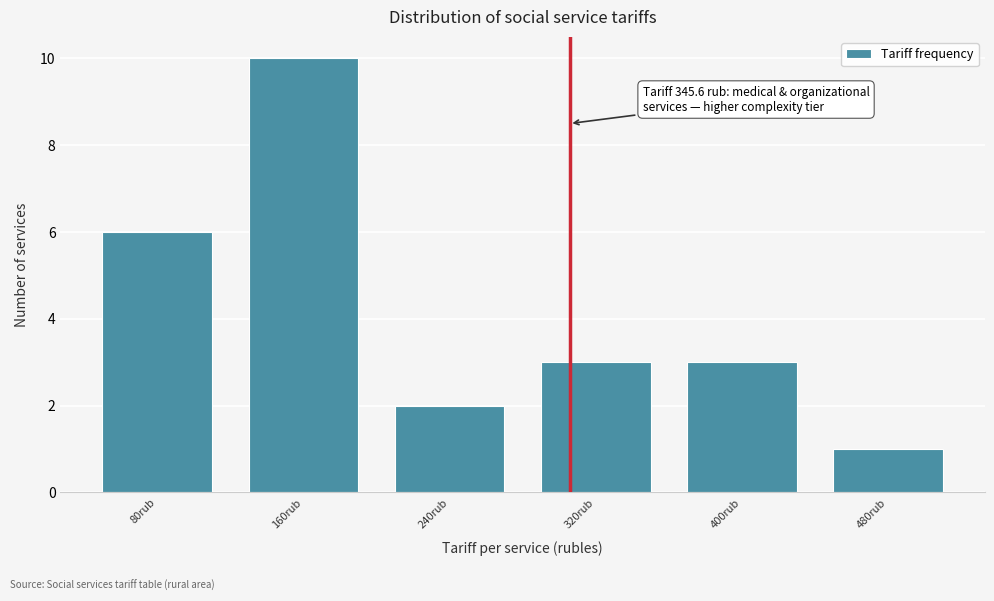

Reading left to right, what are all the values shown in this chart?

80rub=6	160rub=10	240rub=2	320rub=3	400rub=3	480rub=1